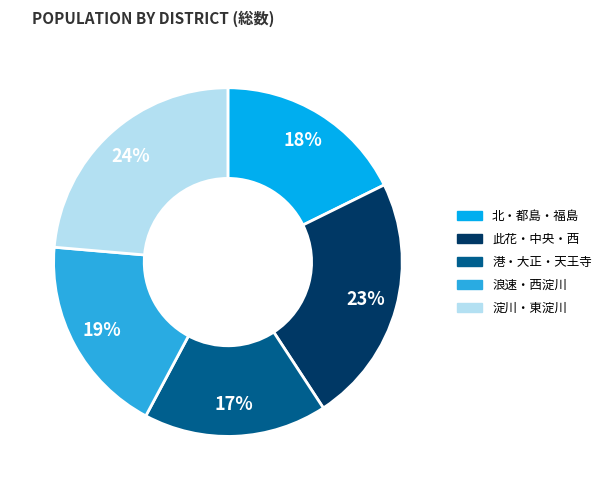

Is there any slice that represents more than half of the pie?

No